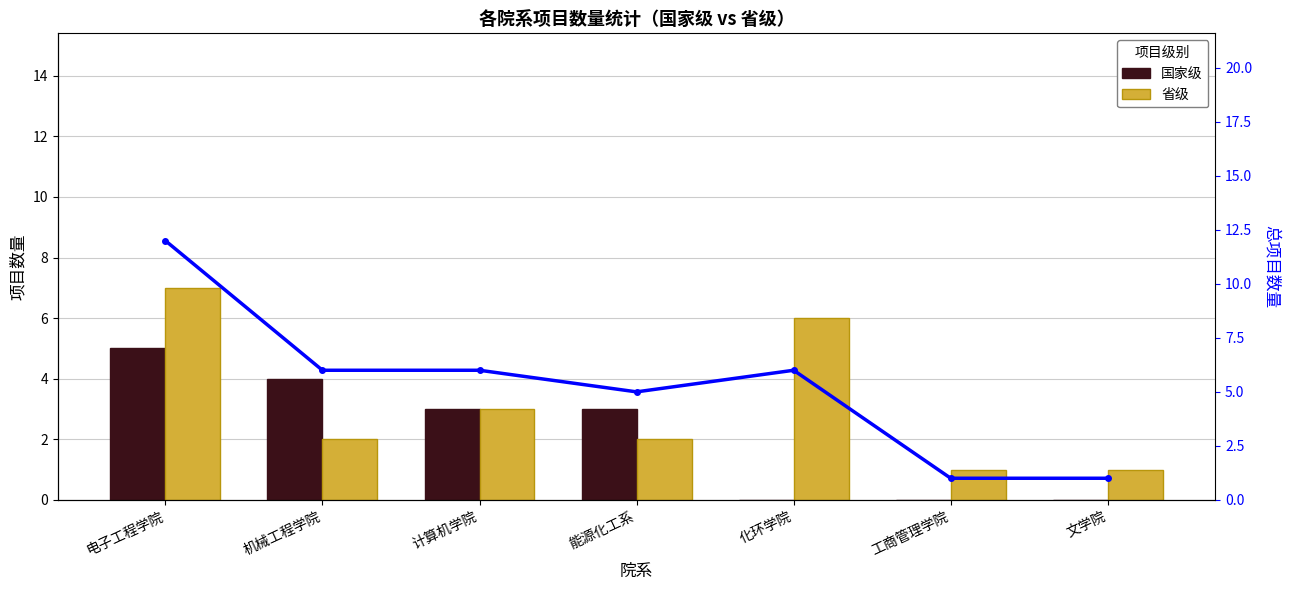

At which category is the sum across all series the highest?

电子工程学院